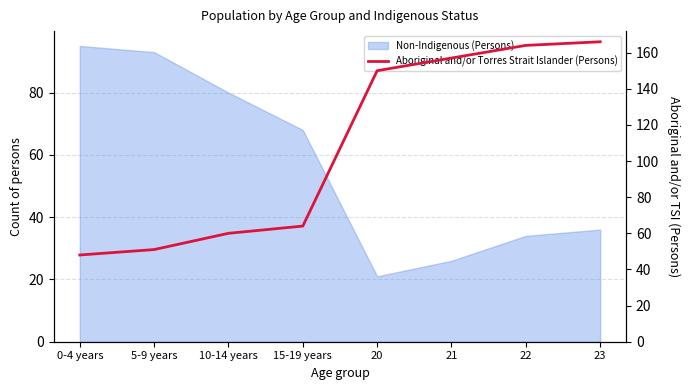

What is the average value?

108